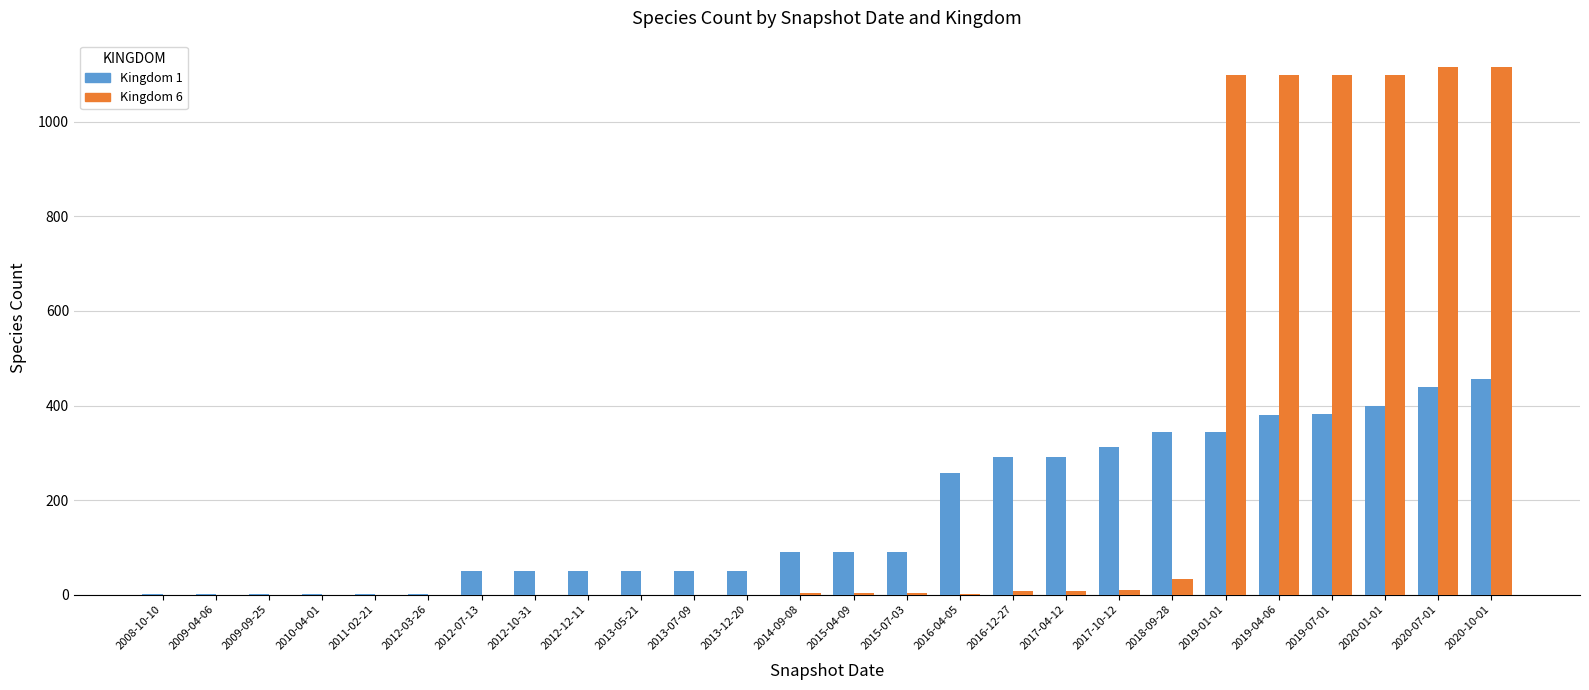

Which series has the largest total across all categories?

Kingdom 6